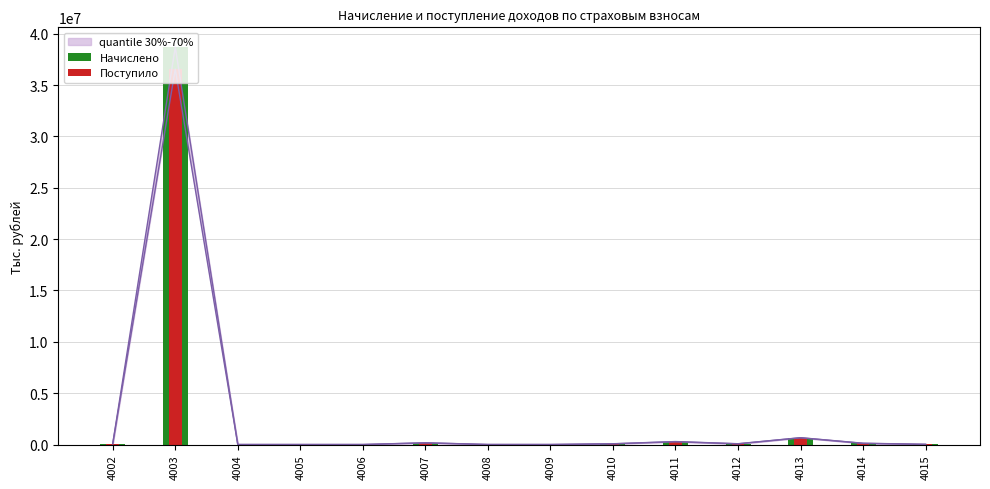

List the series in order of their peak value, highest first.

Начислено, Поступило